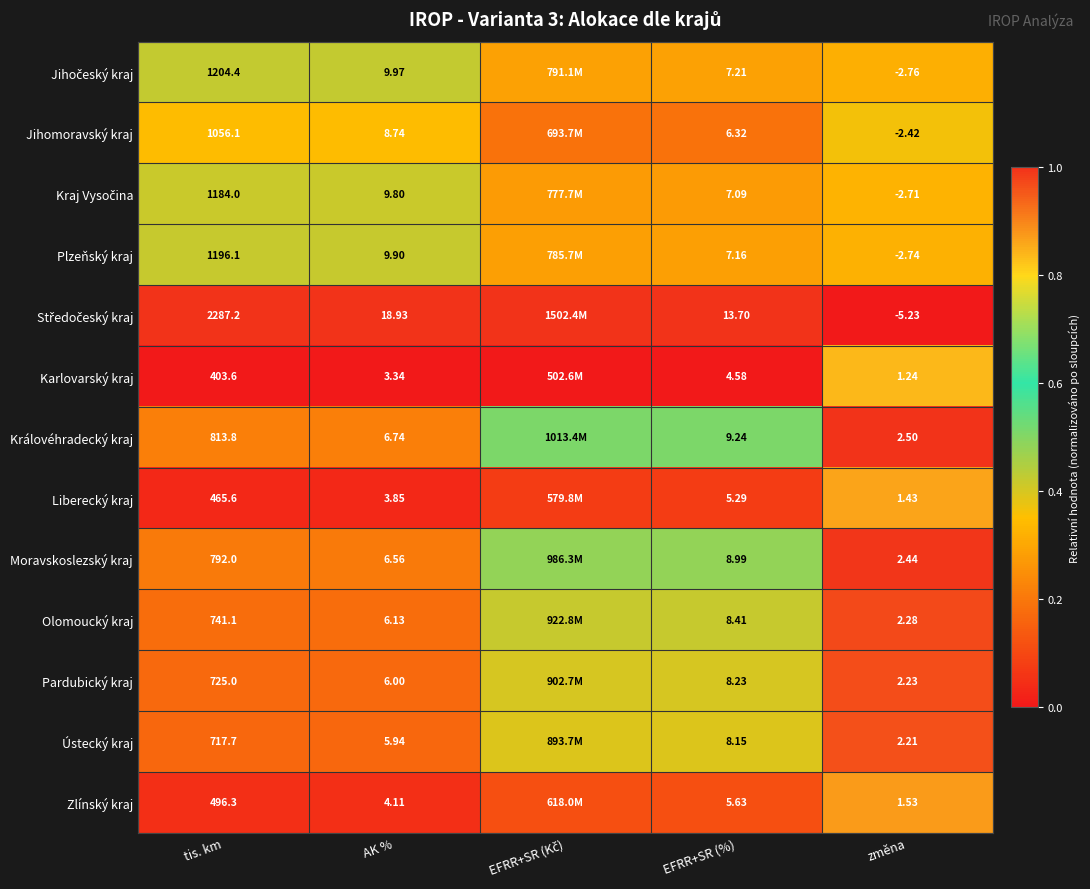

True or false: Liberecký kraj has a value of 0.0 at AK %.

False